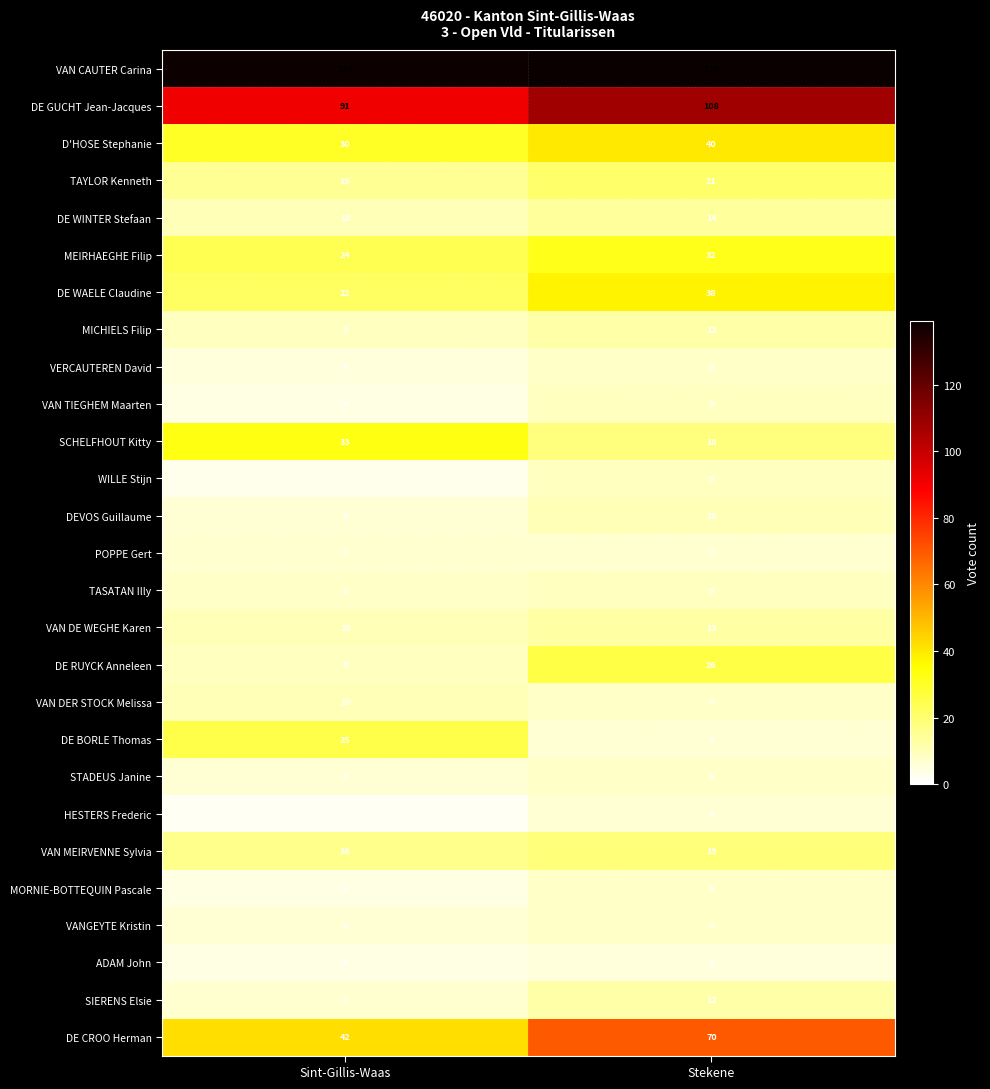

True or false: HESTERS Frederic has a value of 2 at Sint-Gillis-Waas.

True